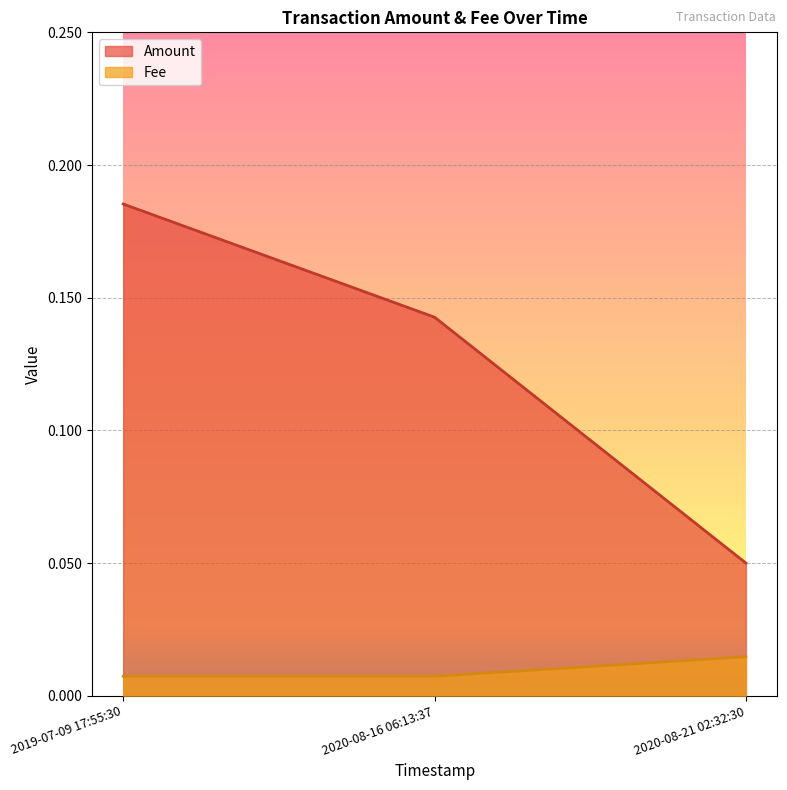

What are all the series names shown in the legend?

Amount, Fee